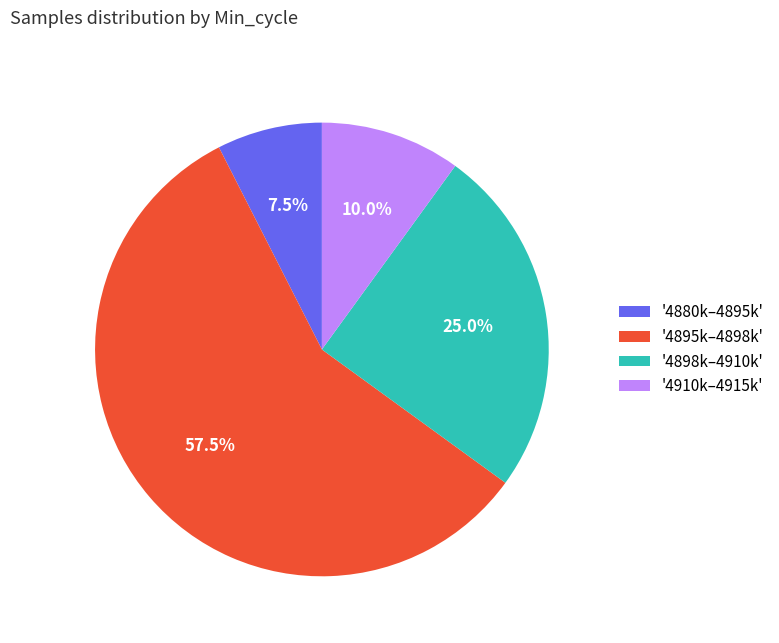

What percentage is NOT represented by '4880k–4895k'?

92.5%